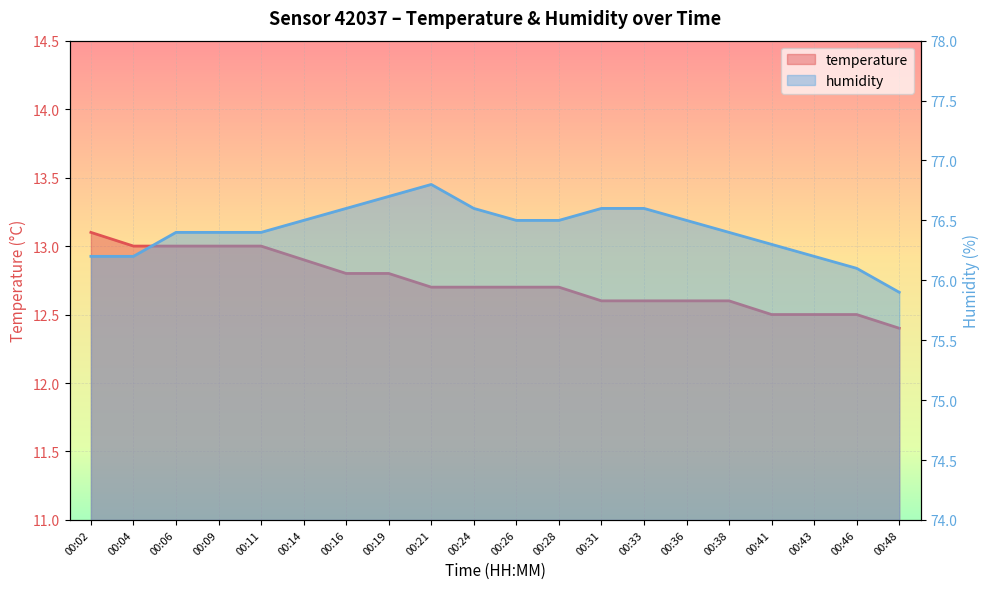

How many distinct data groups are displayed?

2